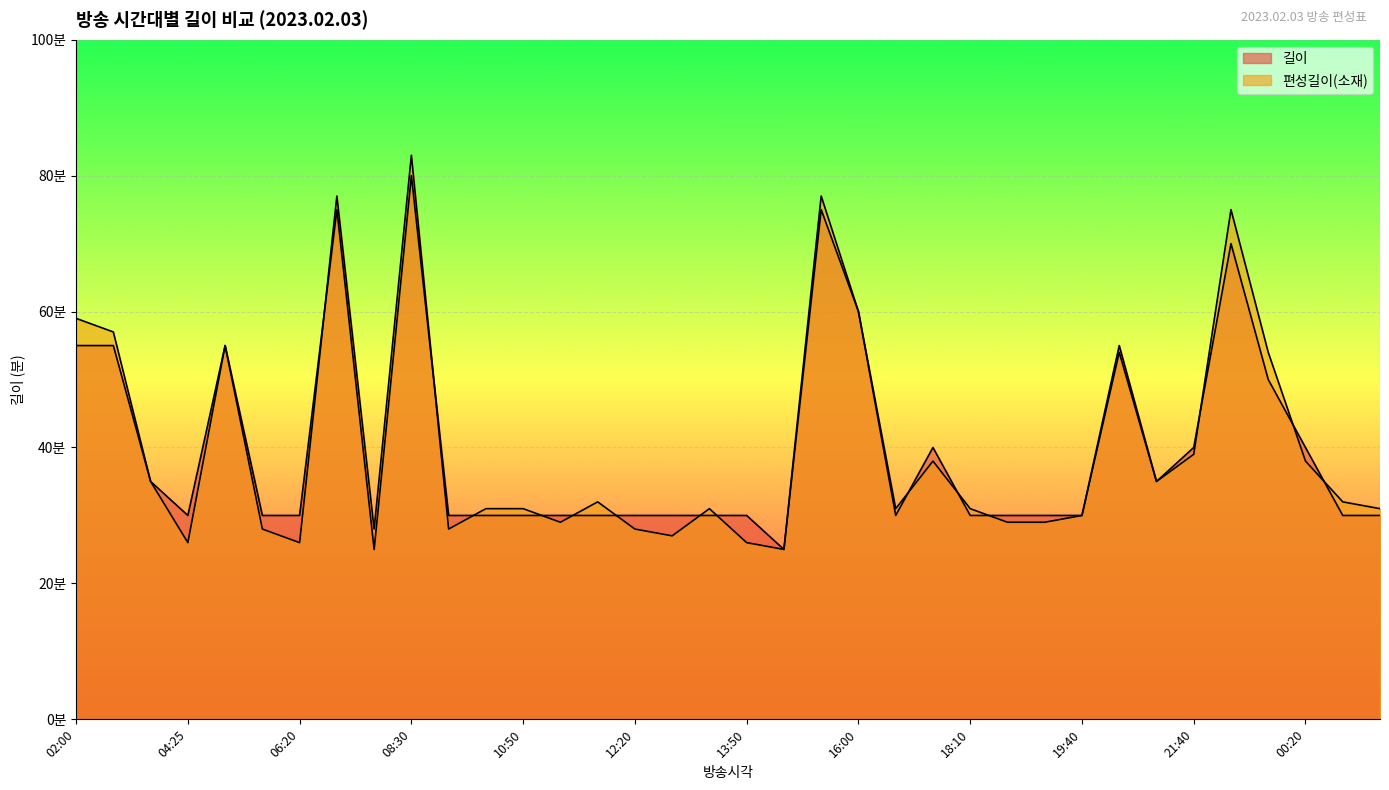

True or false: 편성길이(소재) has more than 0 points higher than both neighbors.

True